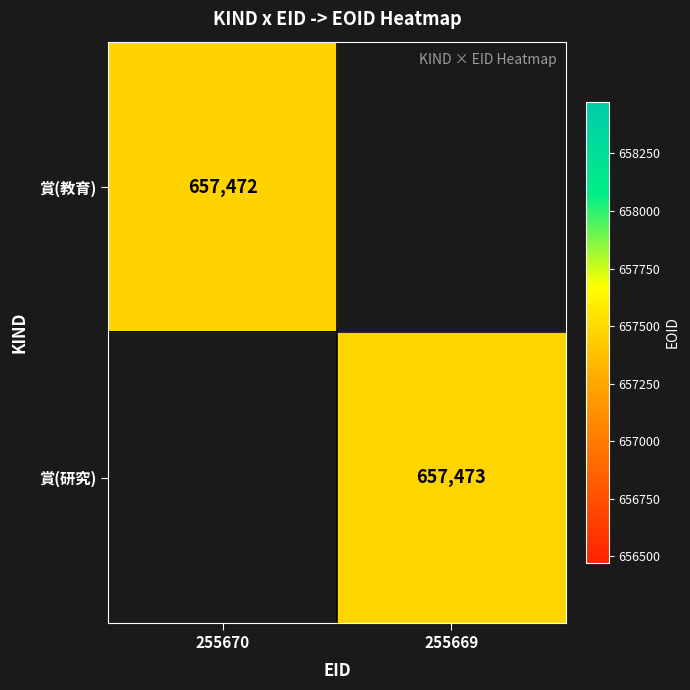

The value of 賞(研究) at 255669 is 392517.2. True or false?

False